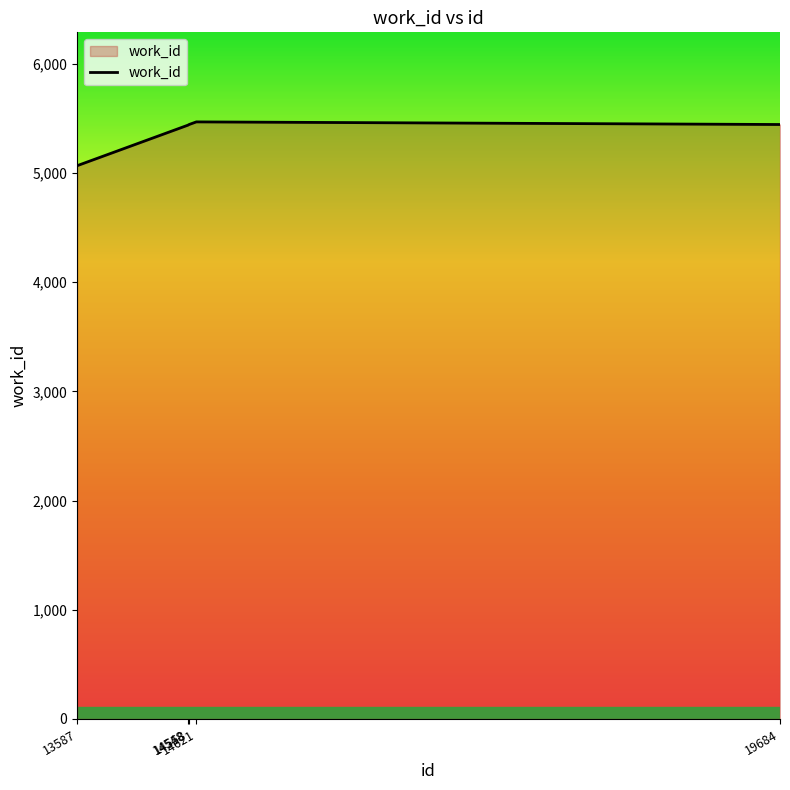

Approximately how many times larger is the value at 14558 compared to 19684?

1.0